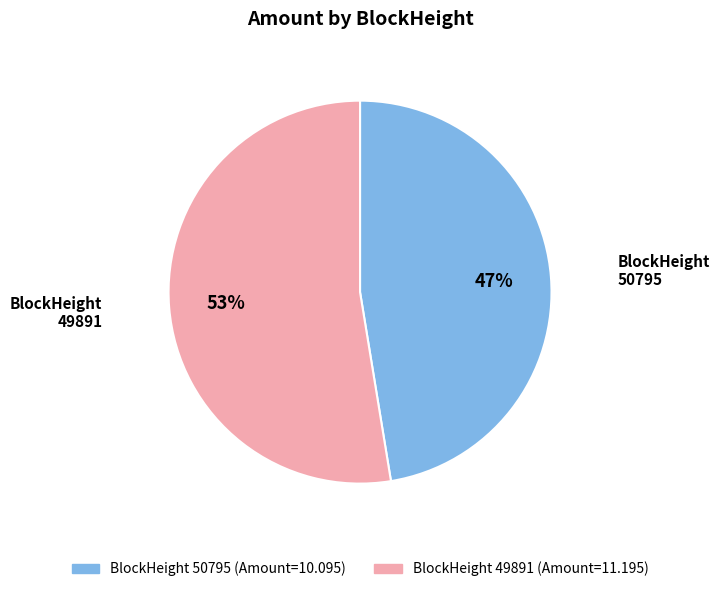

Is there a majority slice in this chart?

Yes